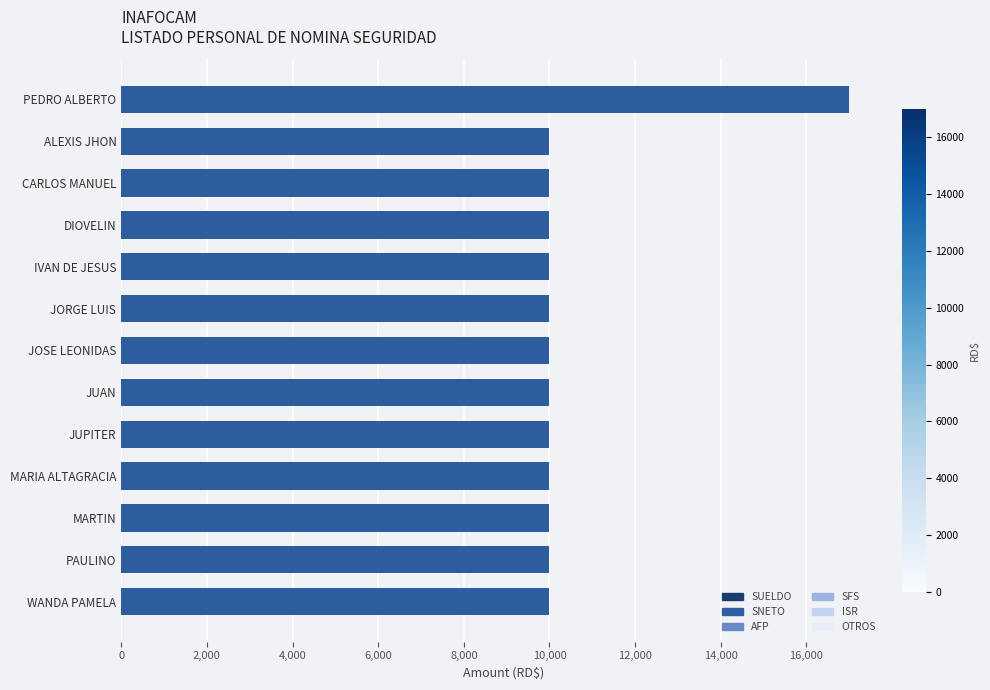

True or false: SNETO has a value of 16001.2 at PAULINO.

False